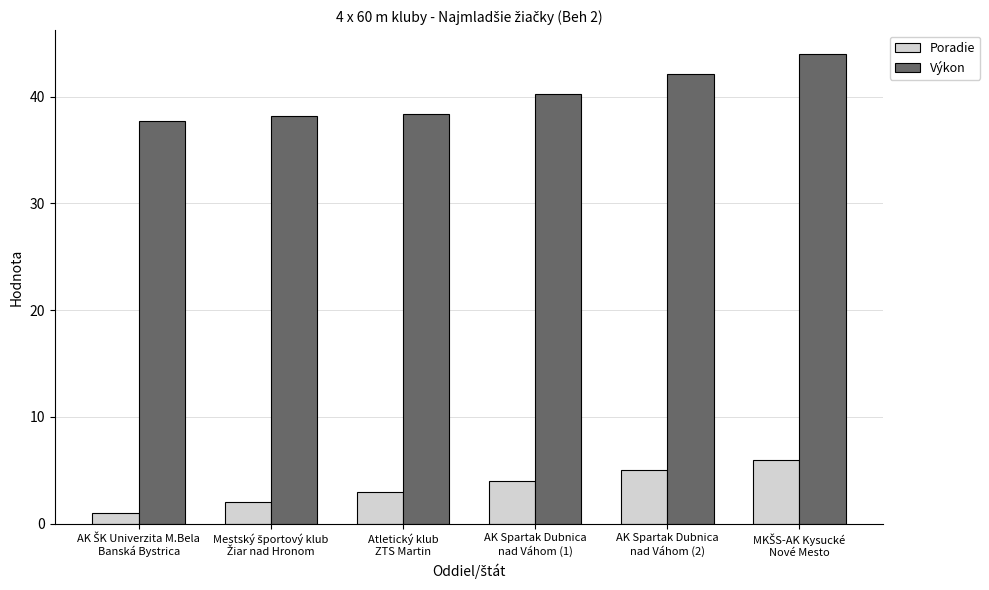

How many distinct data groups are displayed?

2